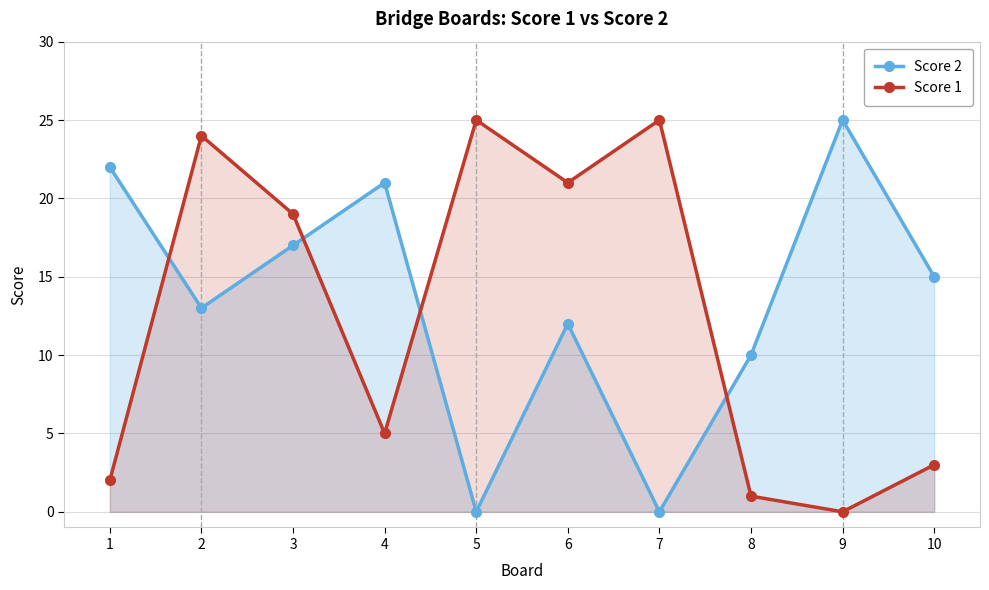

What is the difference between the Score 1 values at 10 and 4?

2